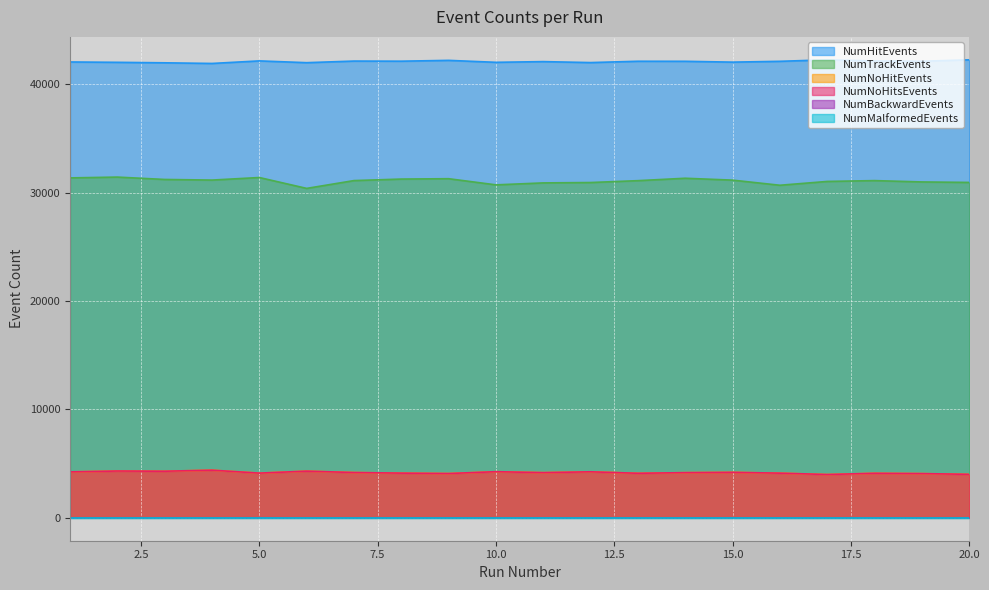

True or false: NumBackwardEvents and NumTrackEvents intersect in this chart.

False